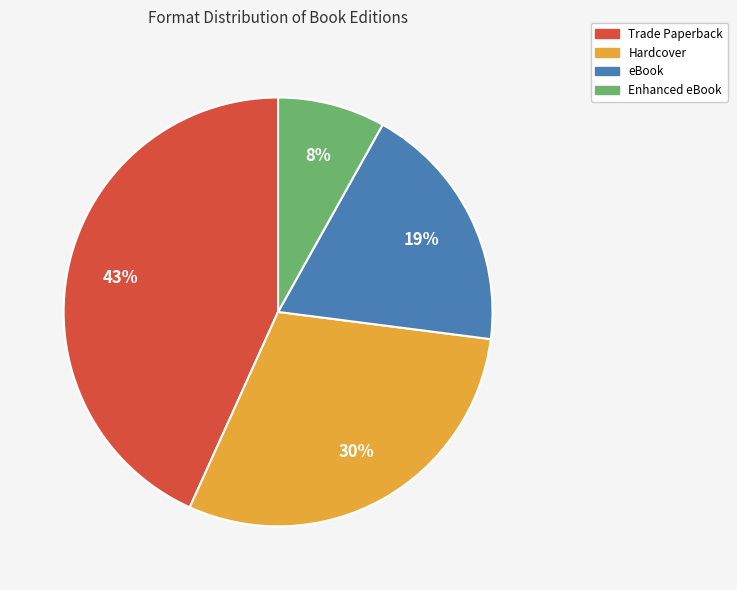

Combined, do Enhanced eBook and Trade Paperback account for over 50%?

Yes